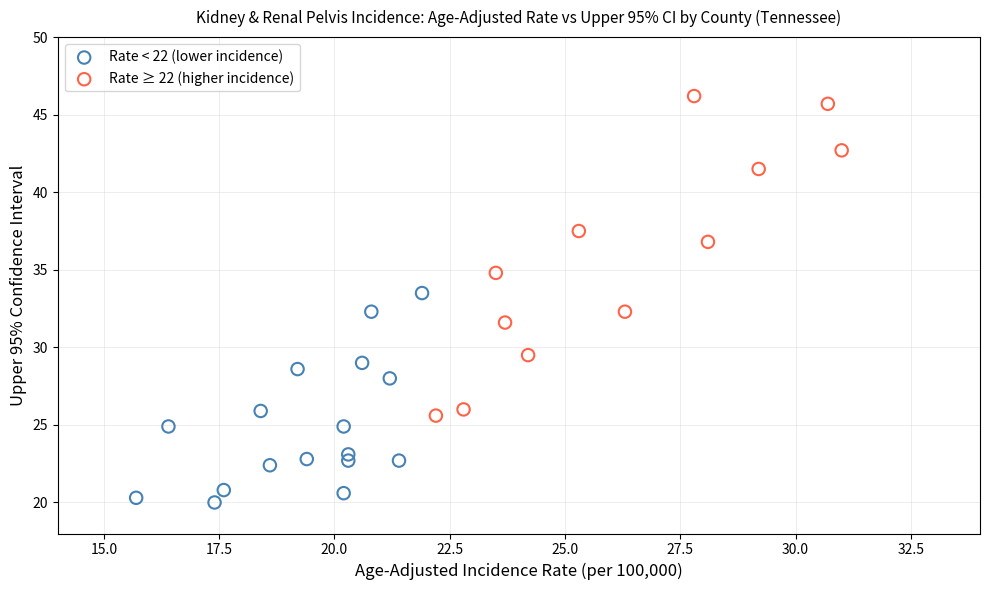

Which series has the largest Y range (max minus min)?

Rate ≥ 22 (higher incidence)